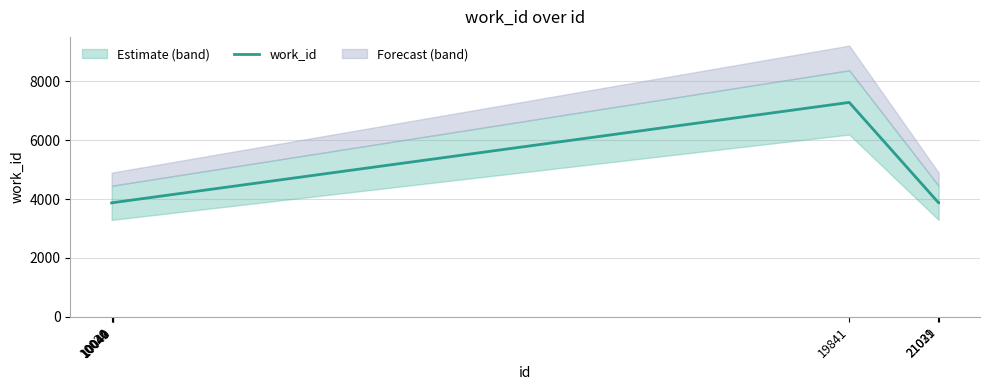

Does the chart have visible grid lines?

Yes